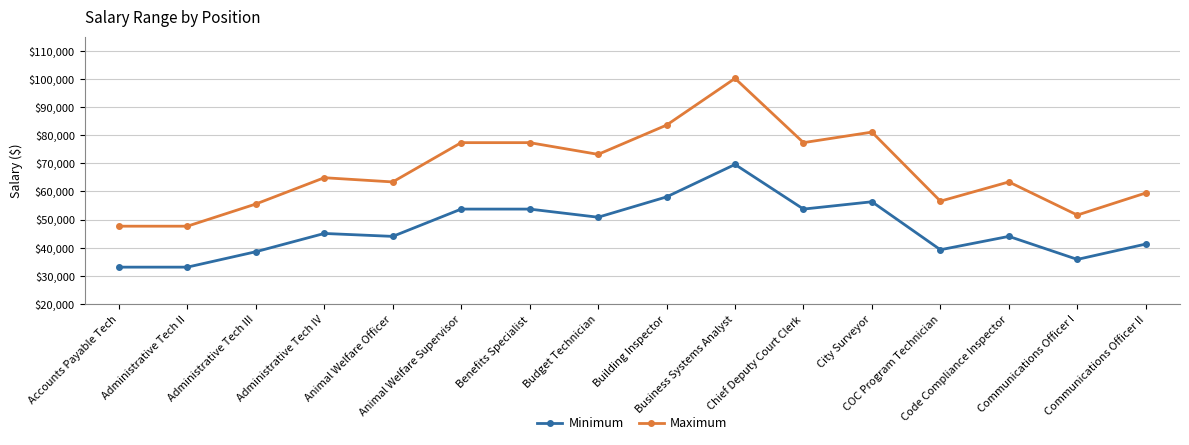

Where is Maximum nearest to the value 73890?

Budget Technician